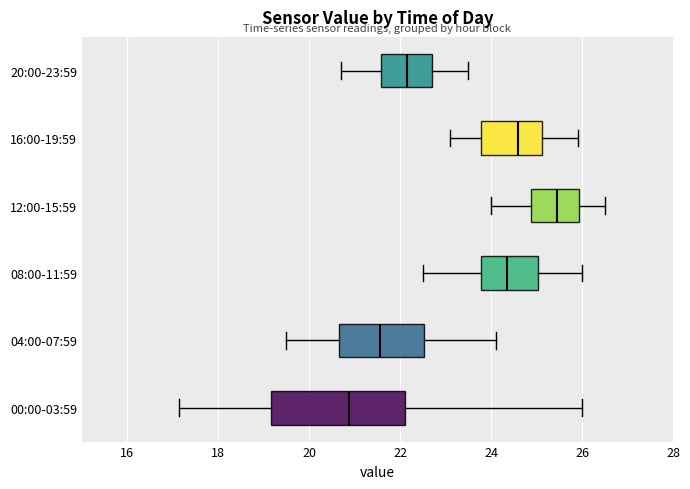

Reading bottom to top, transcribe this box plot: for each box, give where its median line is, the range the box spans, and where its two whiskers end, as read against the x-axis. The values are not printed on the chart, so give them approximately, as read against the axis.

00:00-03:59: median 20.8, box 19.2 to 22.2, whiskers 17.2 to 26.0
04:00-07:59: median 21.6, box 20.6 to 22.6, whiskers 19.6 to 24.2
08:00-11:59: median 24.4, box 23.8 to 25.0, whiskers 22.6 to 26.0
12:00-15:59: median 25.4, box 24.8 to 26.0, whiskers 24.0 to 26.6
16:00-19:59: median 24.6, box 23.8 to 25.2, whiskers 23.2 to 26.0
20:00-23:59: median 22.2, box 21.6 to 22.8, whiskers 20.8 to 23.6